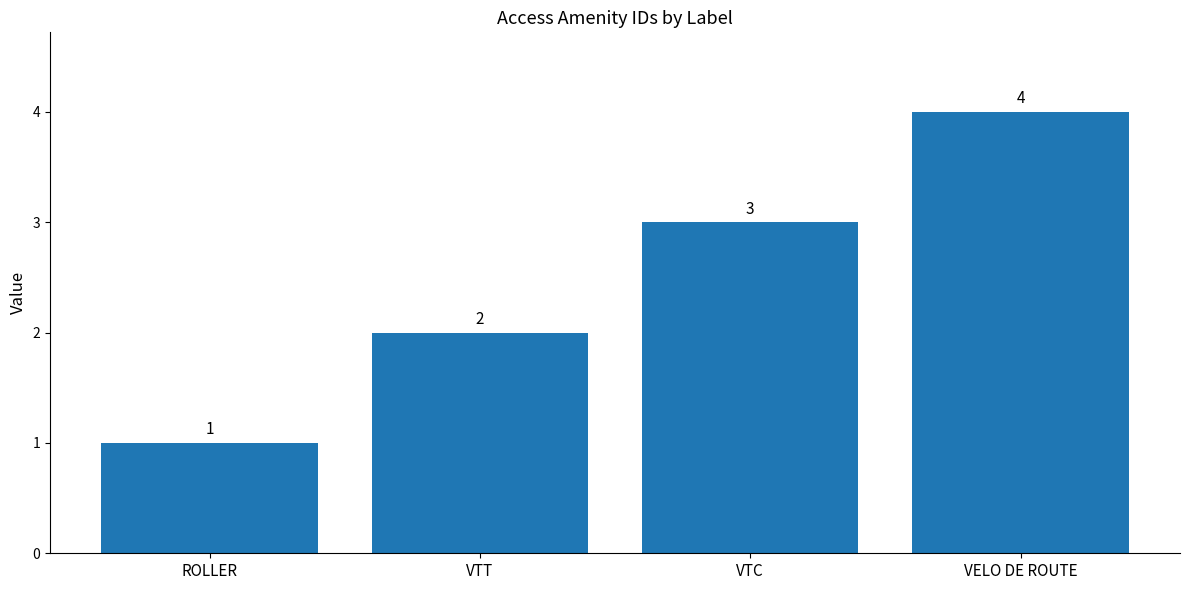

The chart shows a value of 1 at ROLLER. True or false?

True